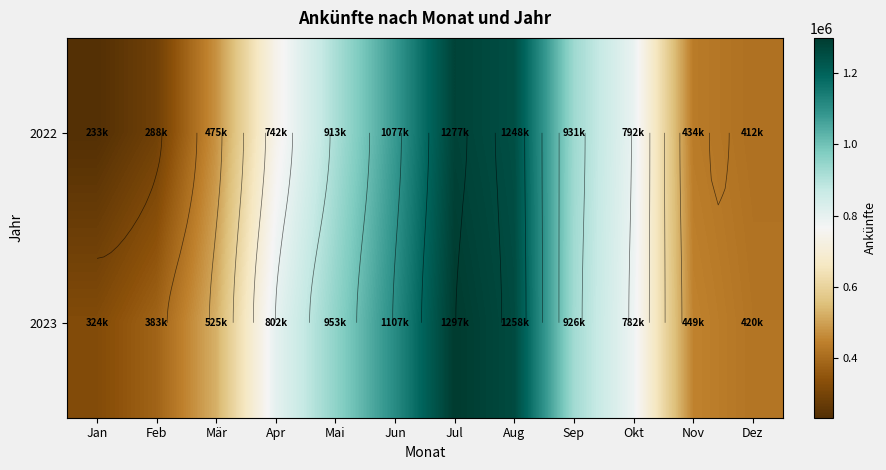

What is the difference between the second highest and minimum values in the 2022 series?

1014811